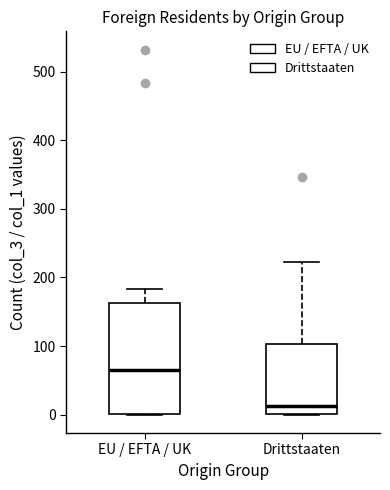

Which box is the tallest, from its lower edge to its upper edge?

EU / EFTA / UK